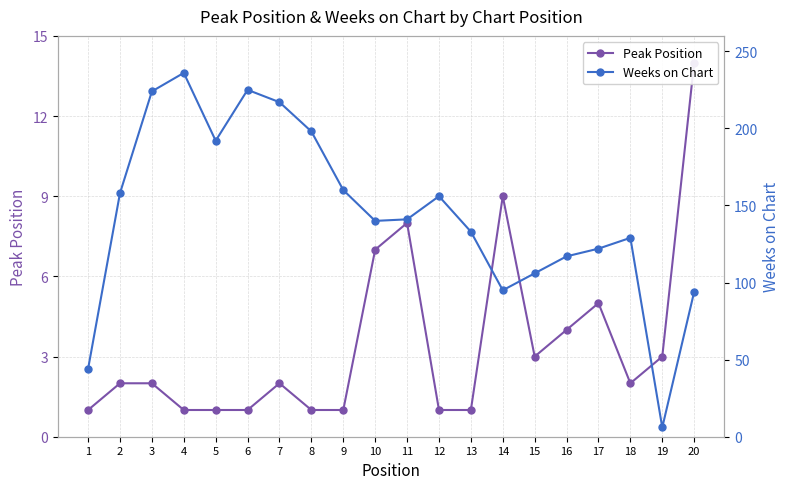

True or false: Weeks on Chart has a value of 160 at 9.

True